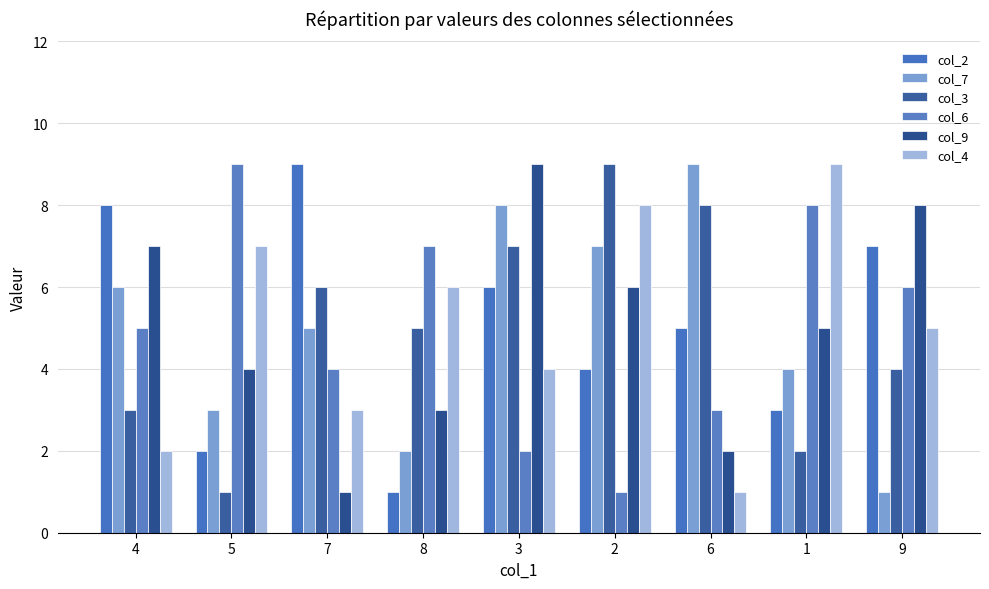

Is the value of col_3 at 3 greater than the value of col_4 at 5?

No